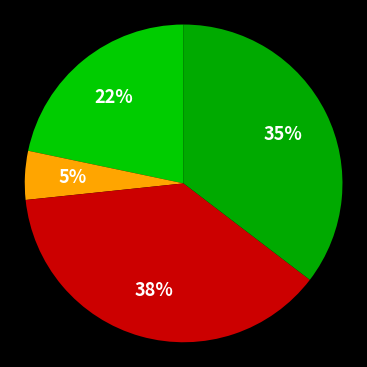

How many slices are in this pie chart?

4